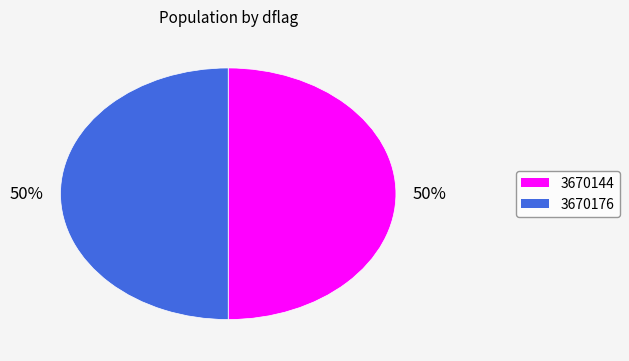

Is it true that 3670144 is 45% of the pie?

False